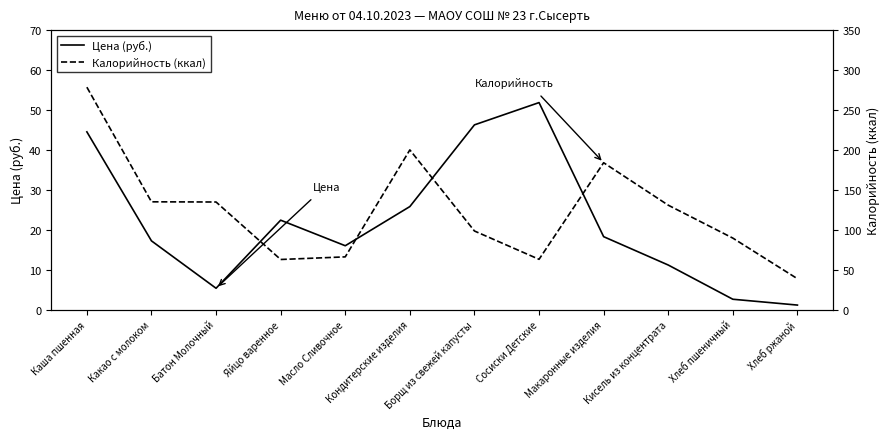

How many data points in Калорийность (ккал) are less than 130?

6